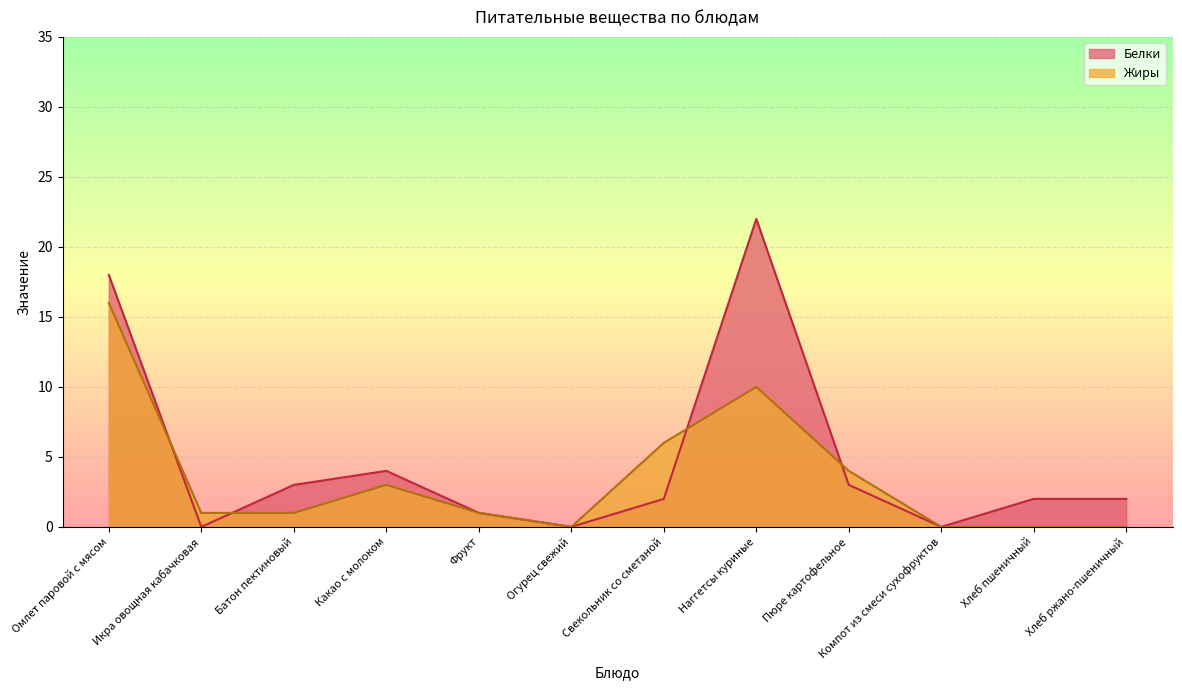

True or false: Белки and Жиры cross at least once.

True